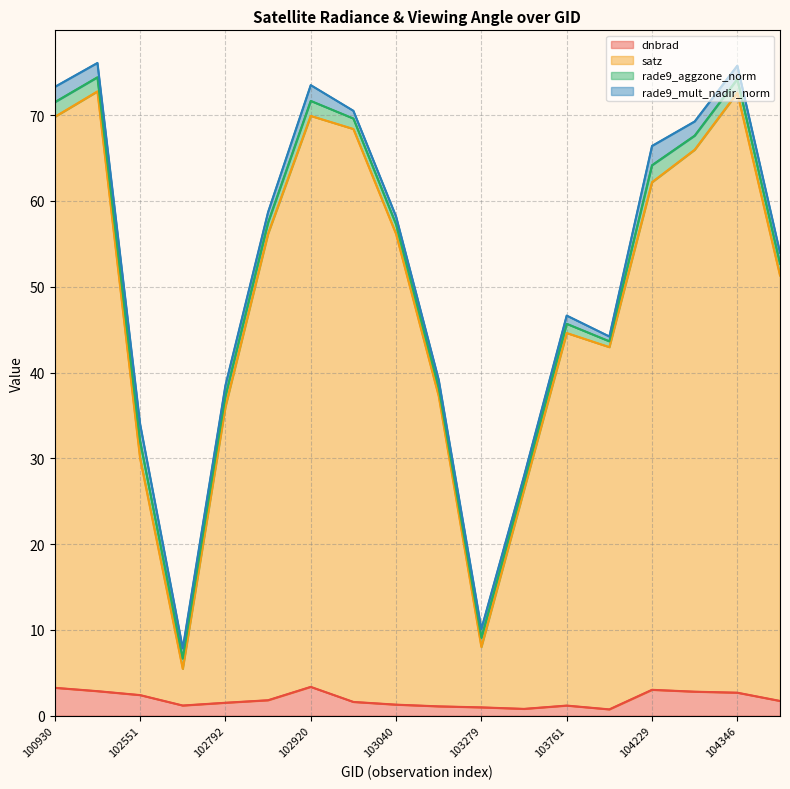

What is the value of the satz point at the 17th from the left?

72.6